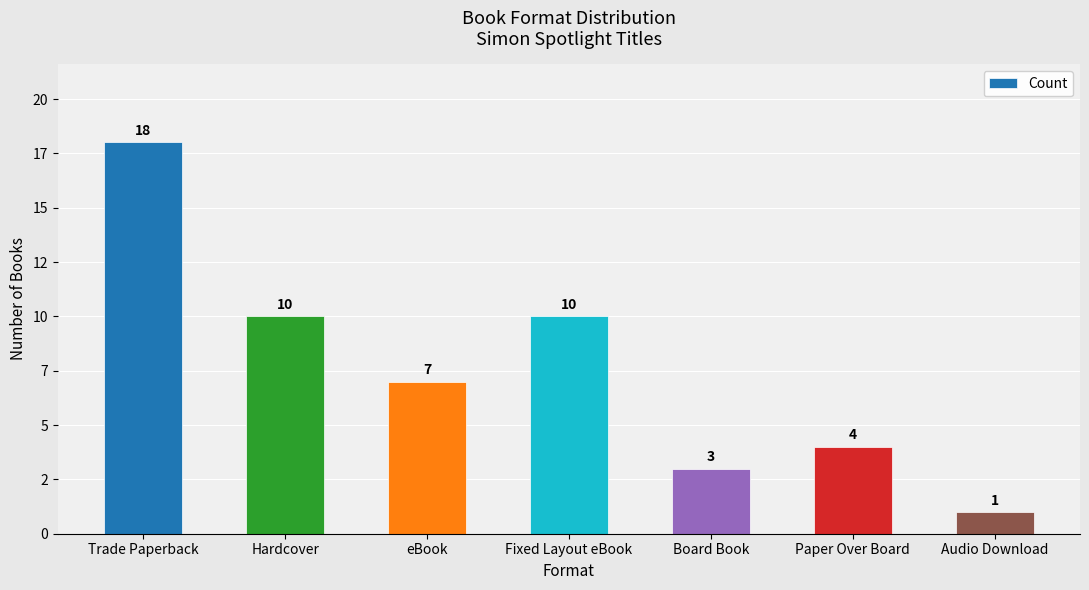

Reading right to left, list all the values displayed in this chart.

Audio Download=1	Paper Over Board=4	Board Book=3	Fixed Layout eBook=10	eBook=7	Hardcover=10	Trade Paperback=18